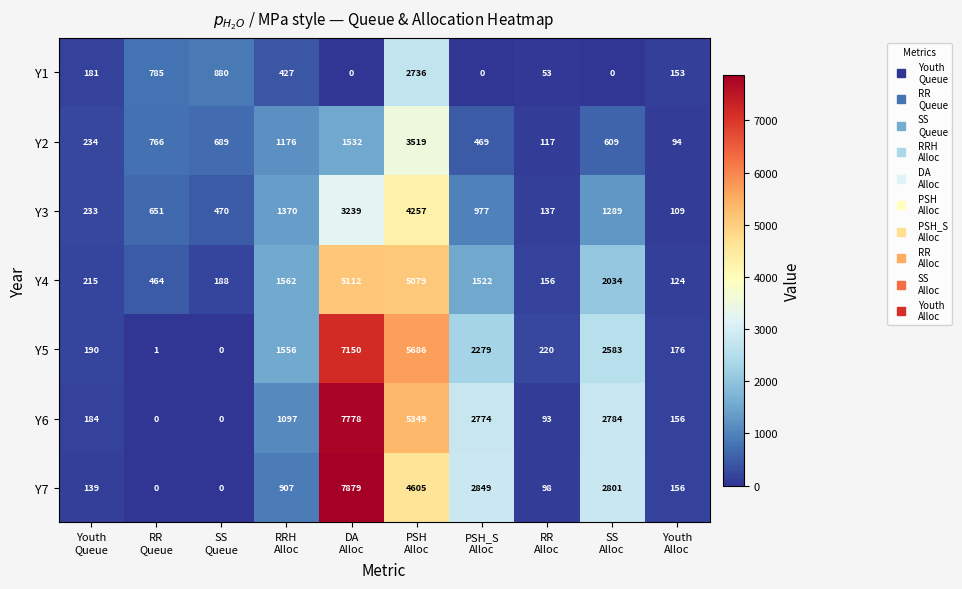

What is the difference between the second highest and minimum values in the Y7 series?

4605